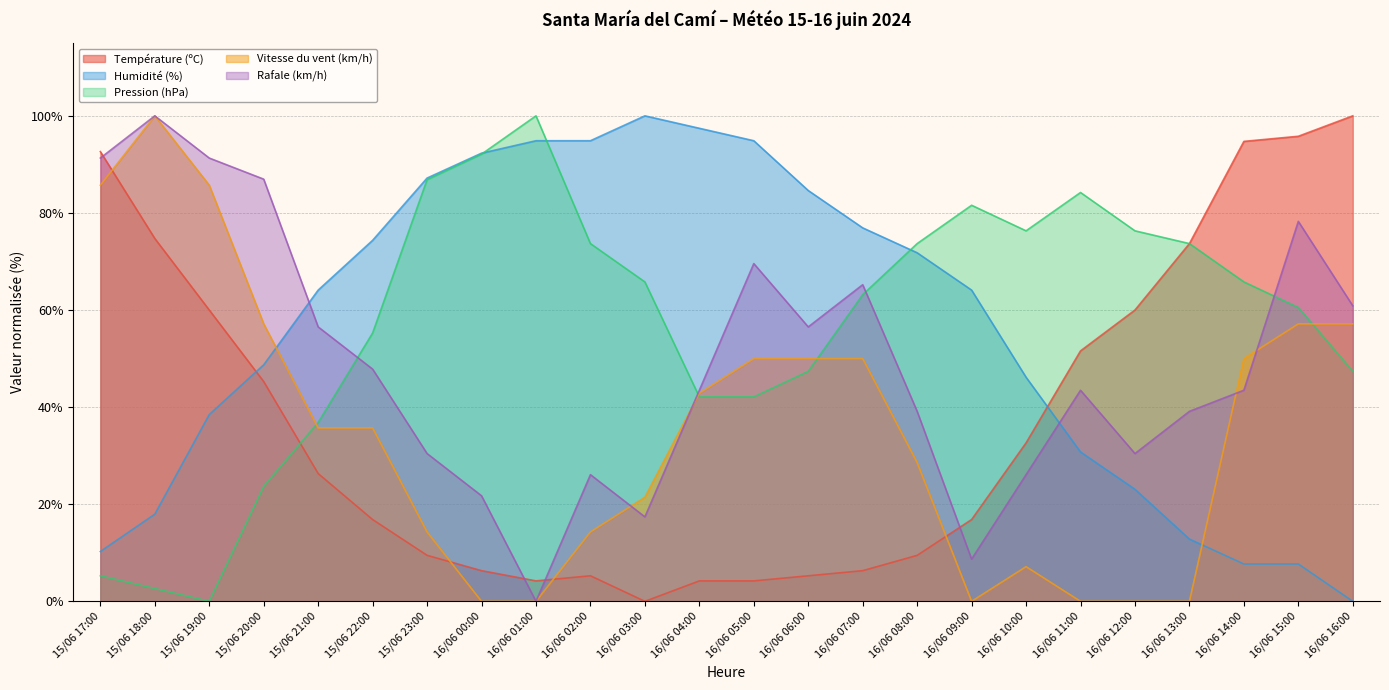

What is the greatest value displayed?

100.0